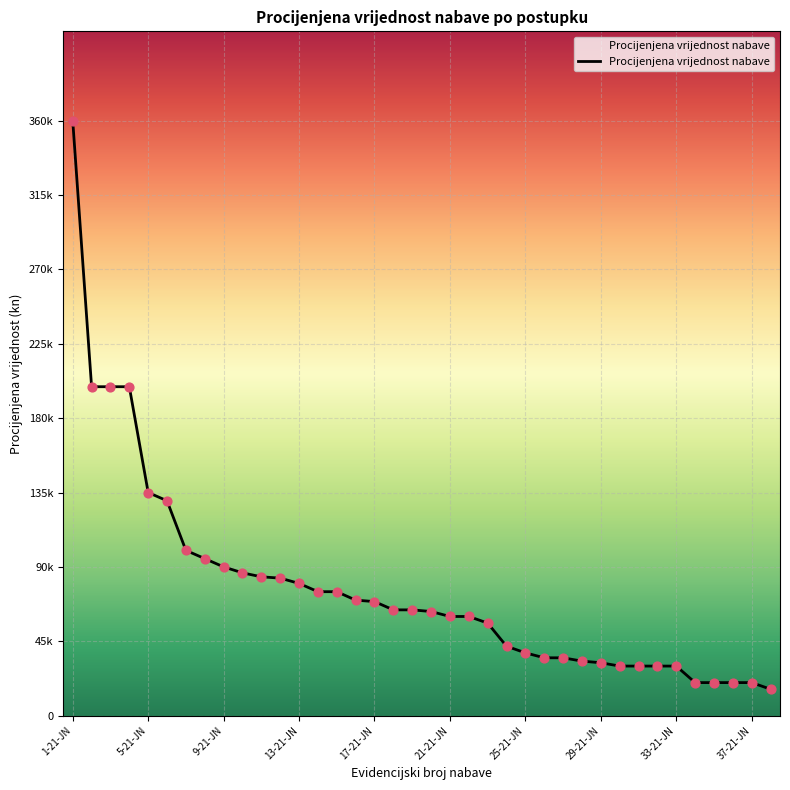

Is this an area chart (filled region under the line)?

Yes